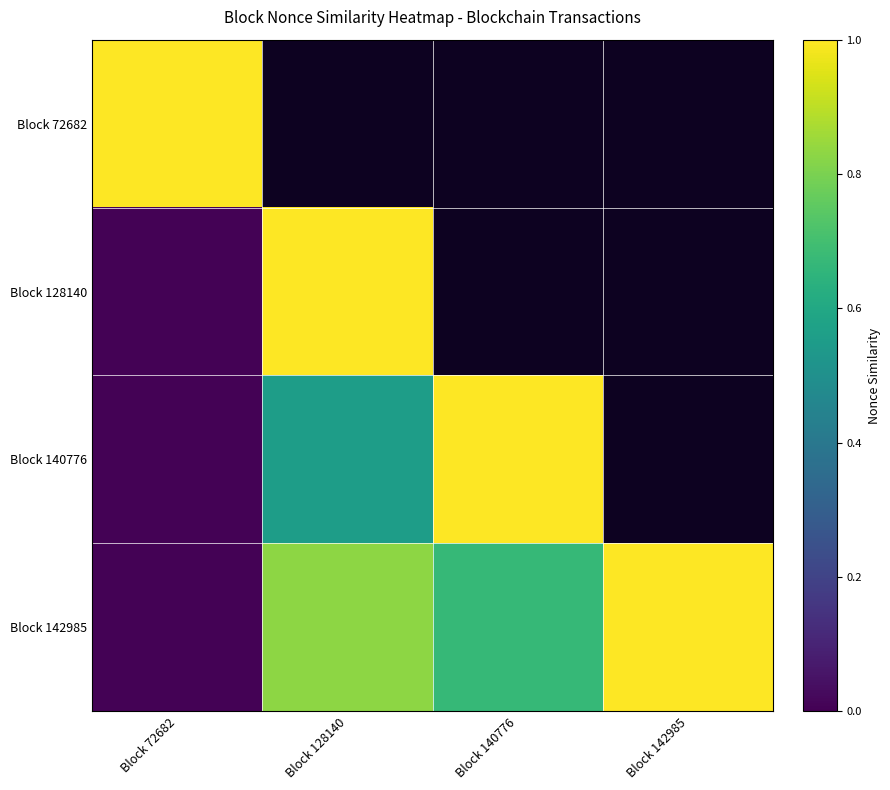

What is the difference between the maximum and second lowest values in the Block 142985 series?

0.3